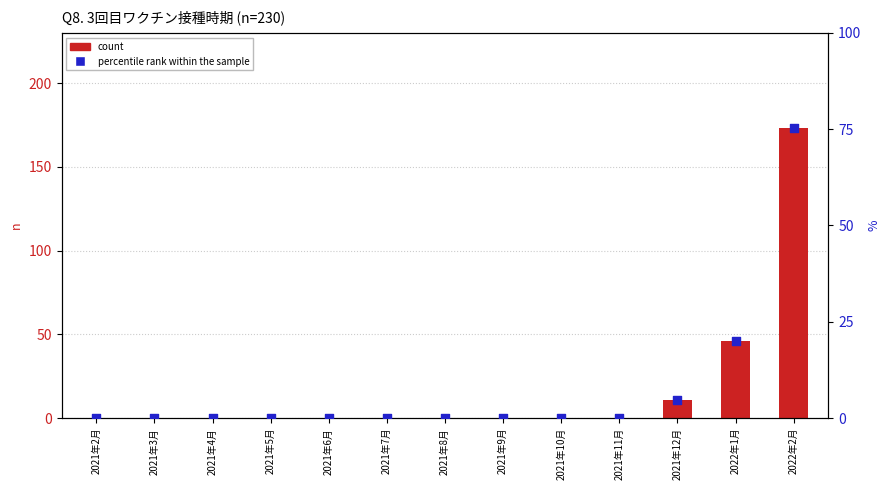

At which category is the sum across all series the highest?

2022年2月